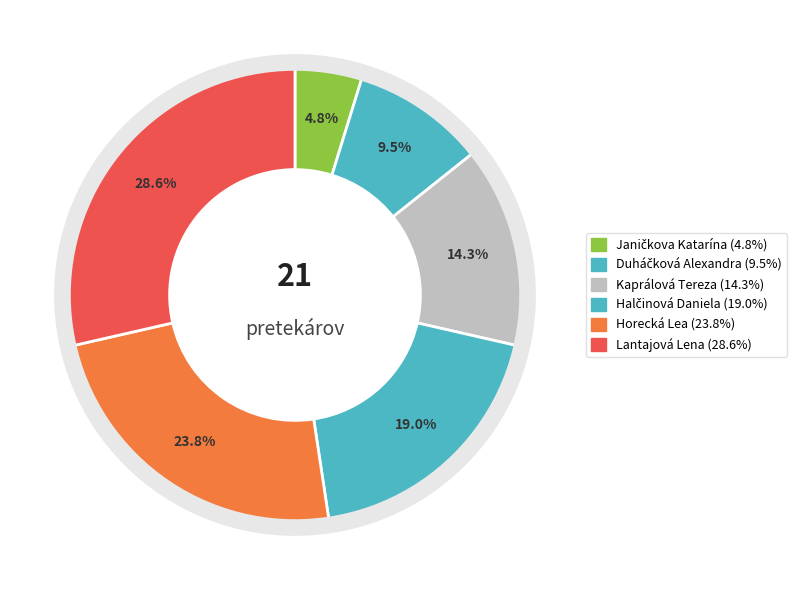

How many segments does this pie chart have?

6